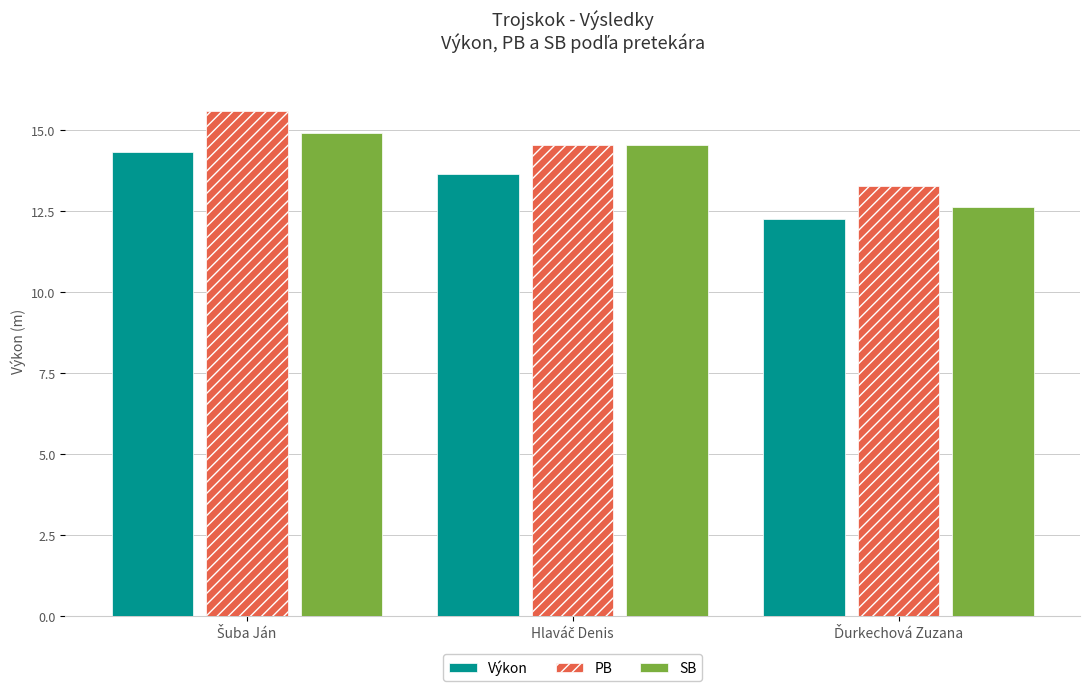

What is the average value of the PB series?

14.5